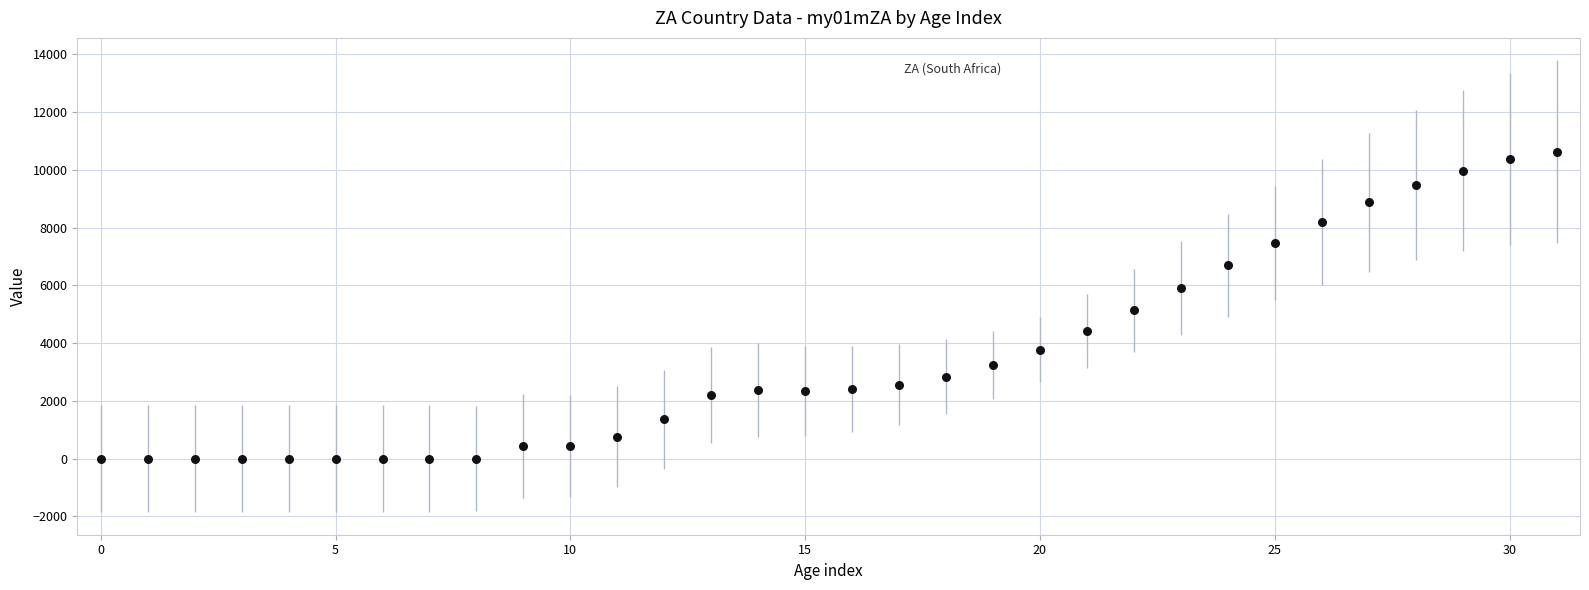

What Y value in the scatter plot is closest to 5315?

5138.2